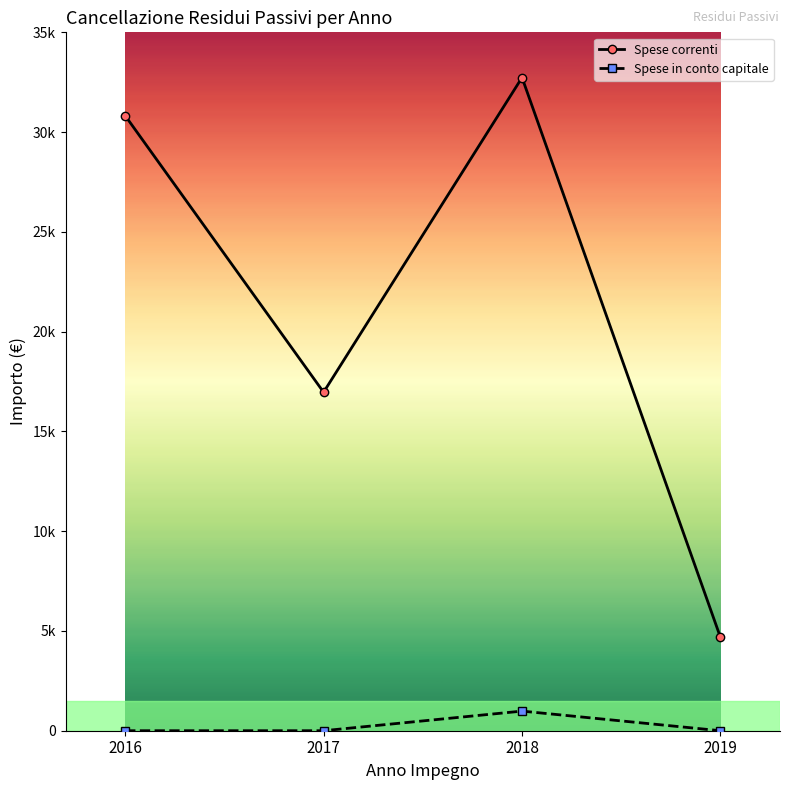

What are all the series names shown in the legend?

Spese correnti, Spese in conto capitale